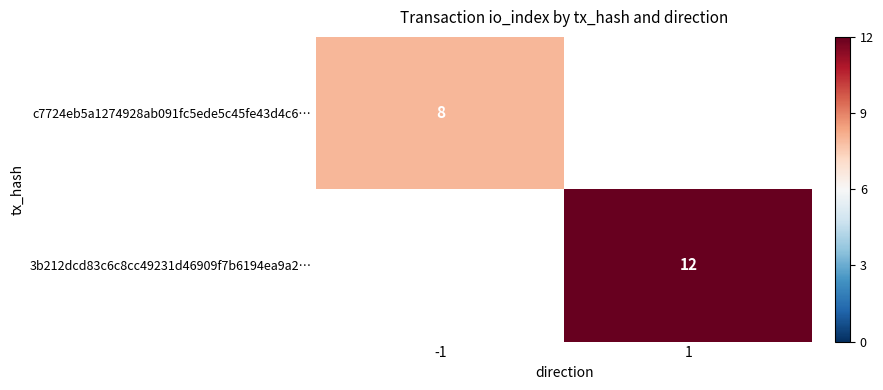

The 3b212dcd83c6c8cc49231d46909f7b6194ea9a2… series shows 12 at 1. True or false?

True